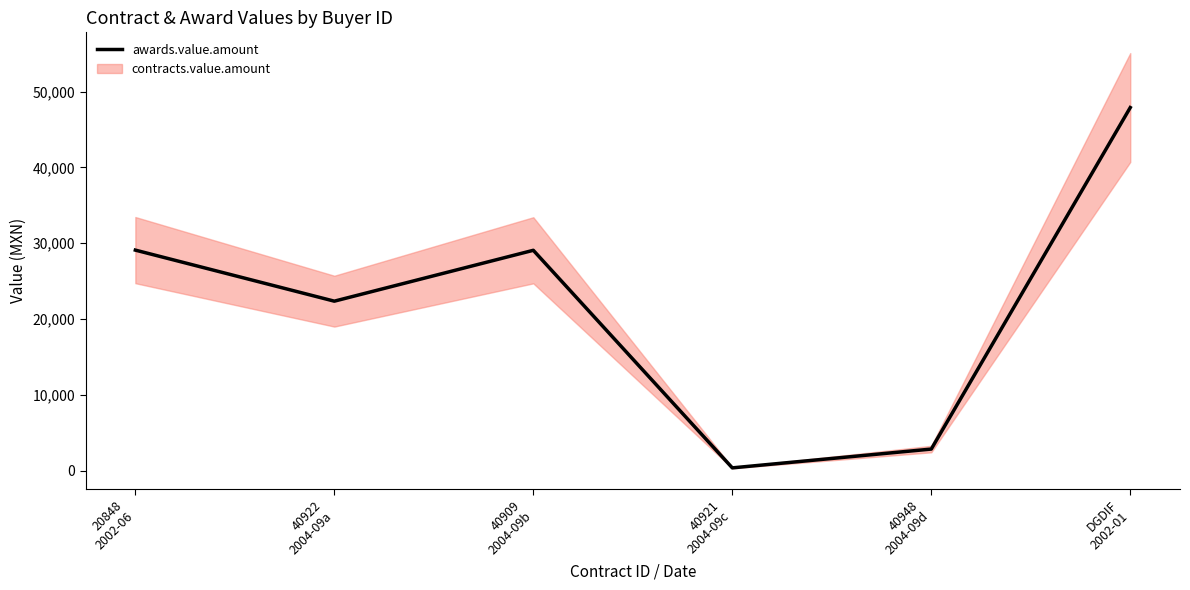

How many interior local valleys (lower than both neighbors) does the data have?

2